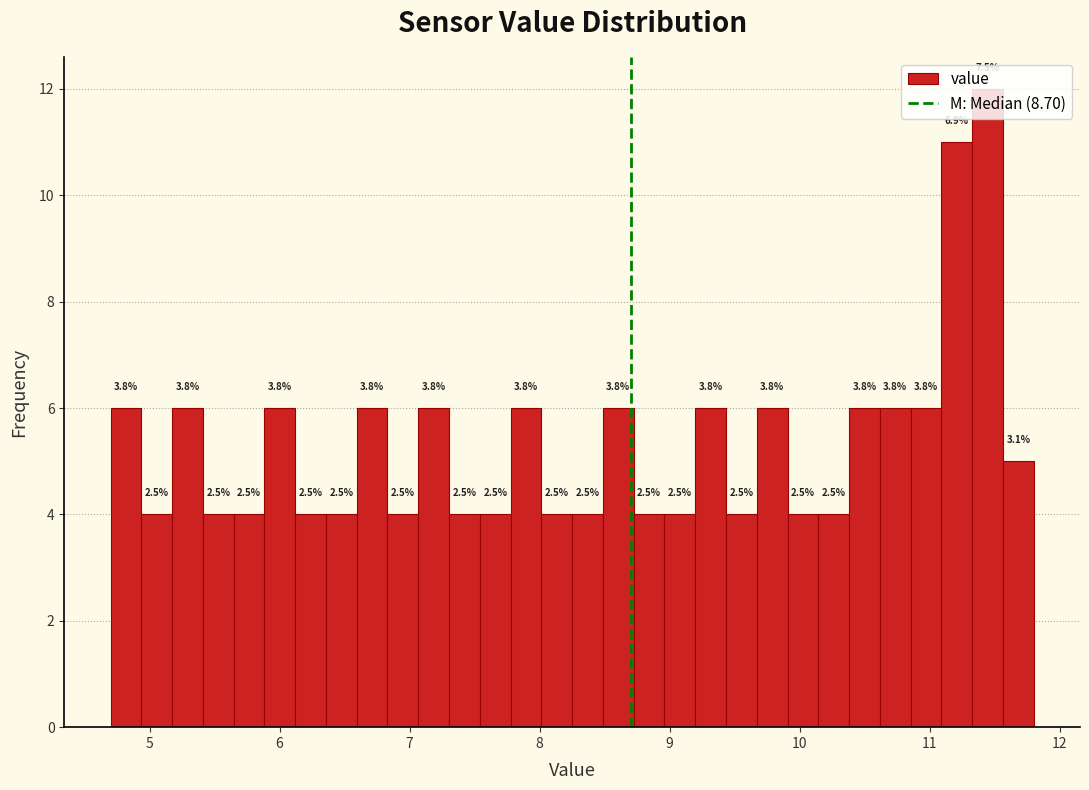

Read against the x-axis, roughly where is the centre of the tallest bar?

11.4